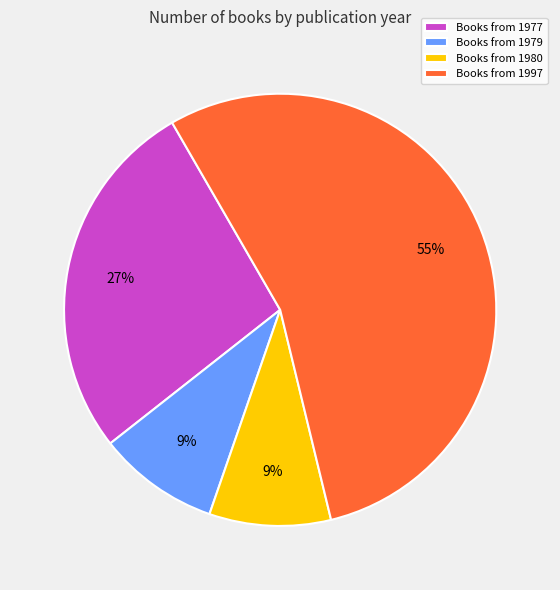

What percentage is the Books from 1980 slice, to the nearest percent?

9%